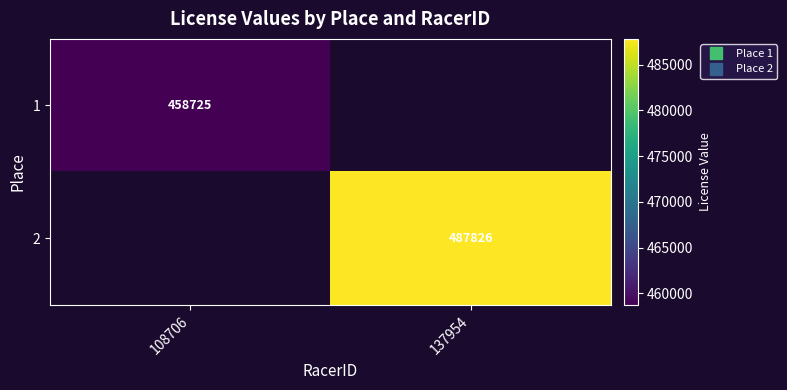

Is it true that 2 equals 127315.3 at 137954?

False